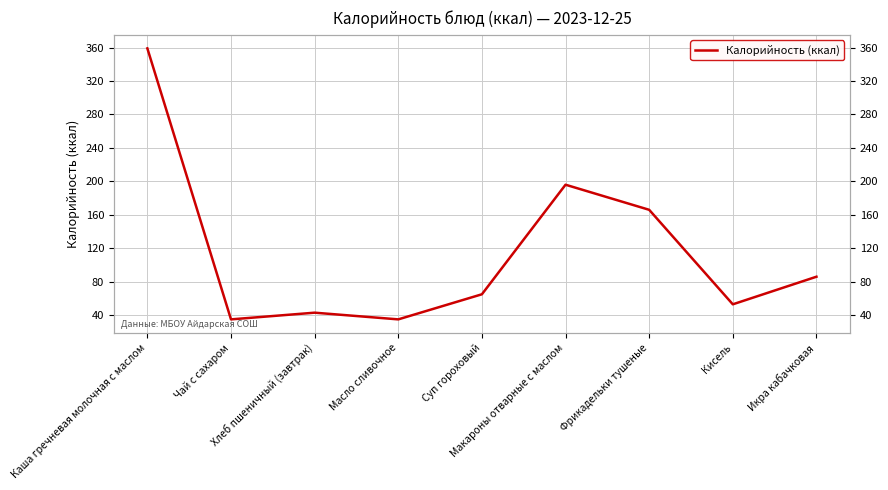

What is the sum of all values?

1038